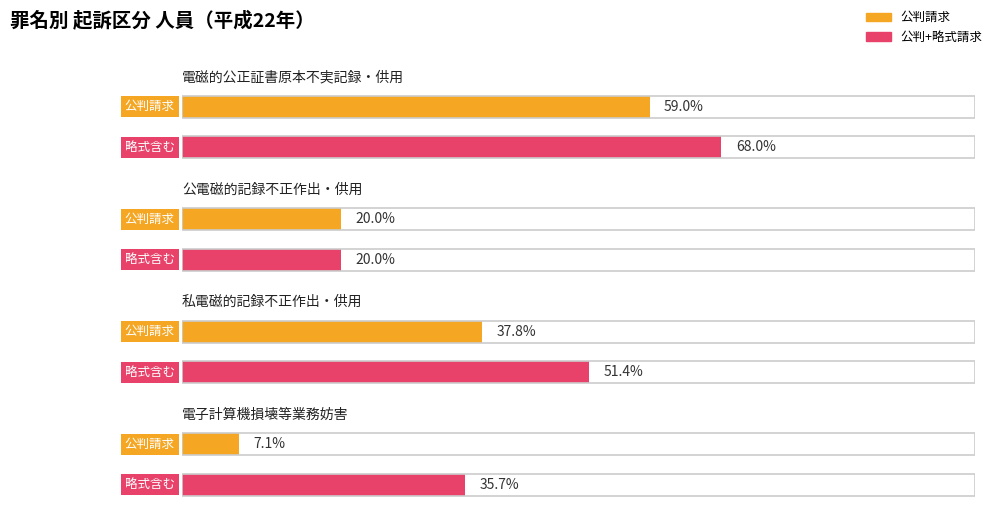

Is it true that 略式請求 equals 3 at 私電磁的記録不正作出・供用?

False